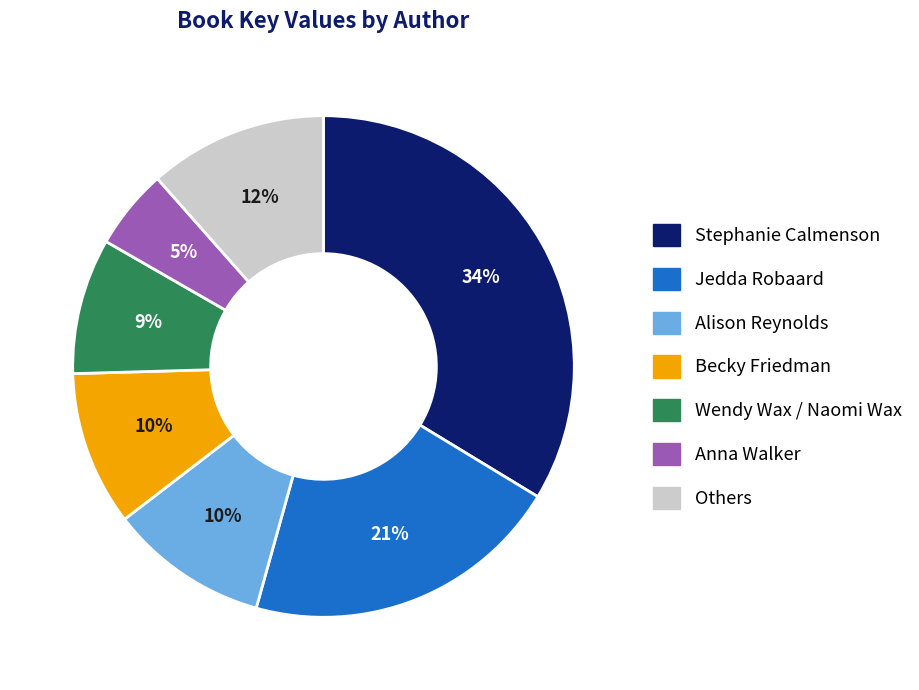

Does any single category account for the majority?

No